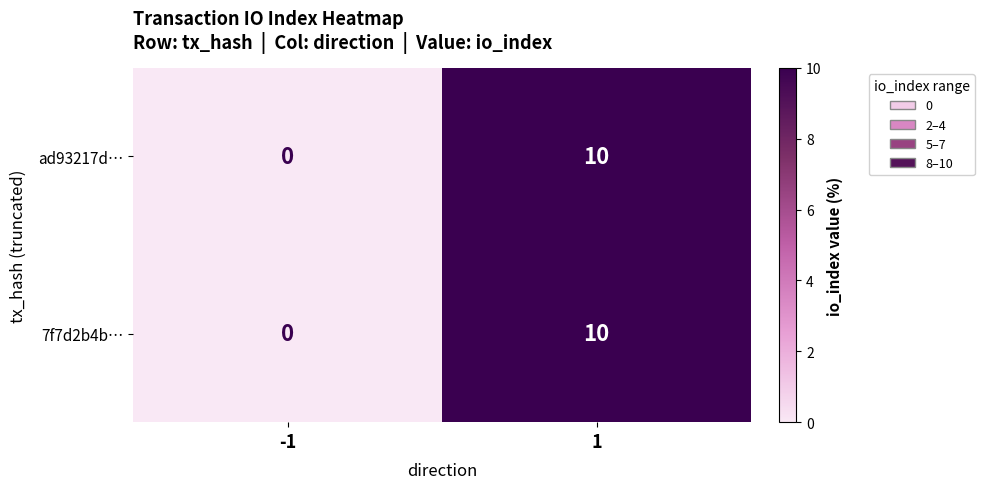

Reading left to right, transcribe all the data shown in this chart.

ad93217d…: 0	10
7f7d2b4b…: 0	10